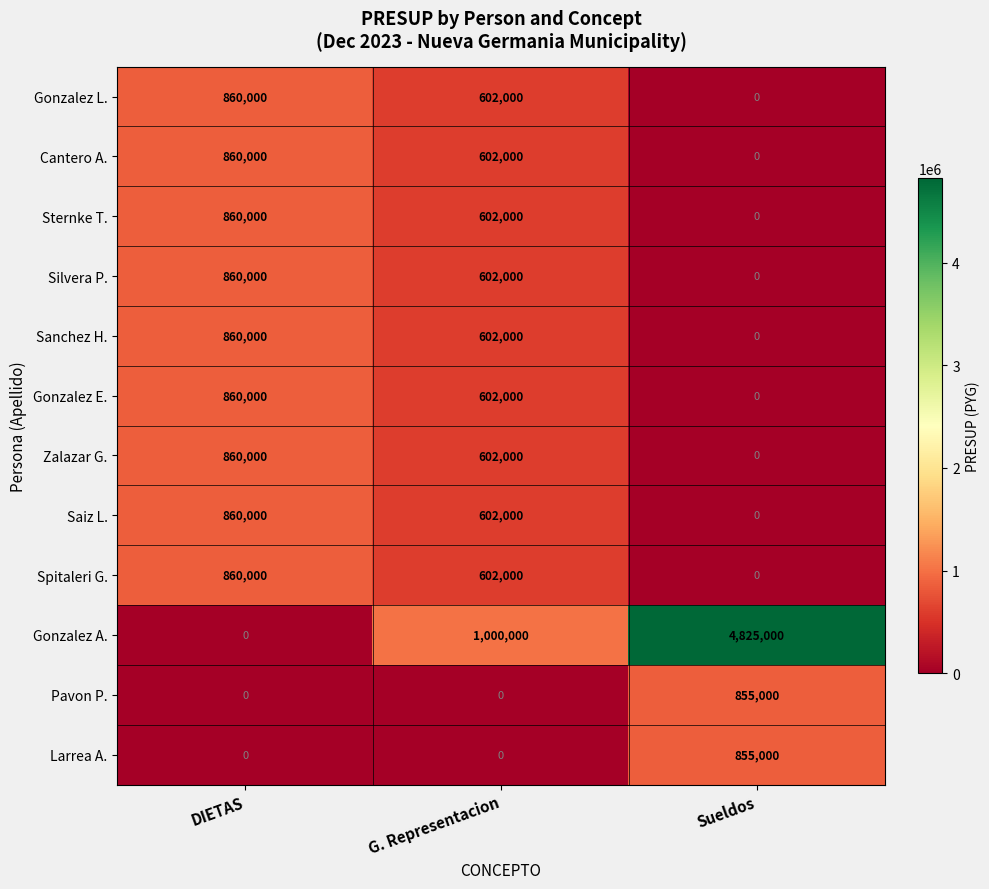

At how many categories does at least one series exceed 608676?

3